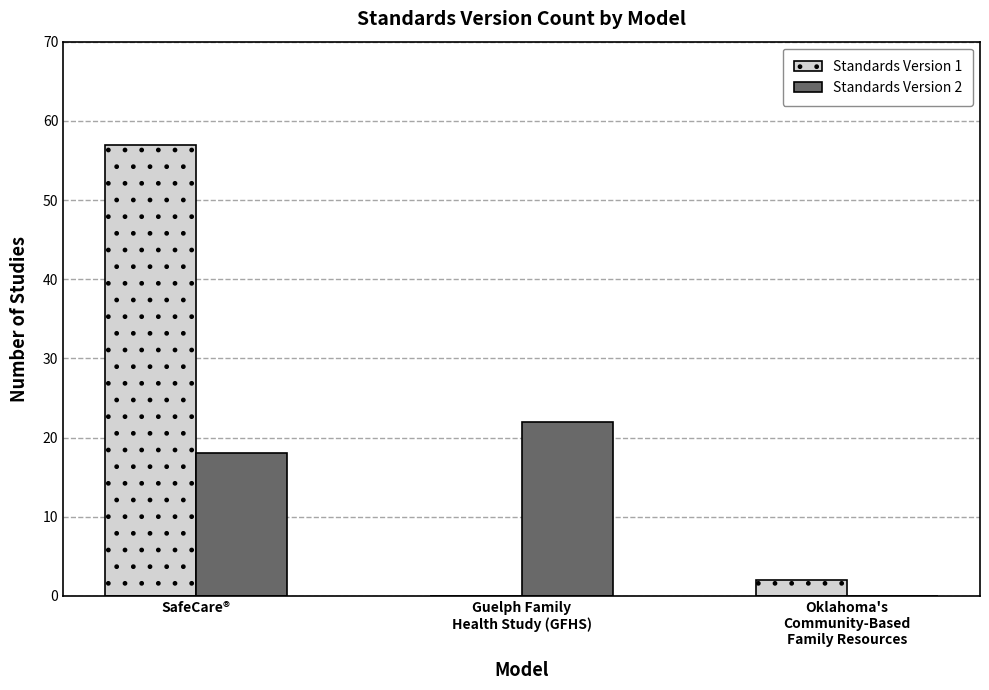

Between Guelph Family
Health Study (GFHS) and Oklahoma's
Community-Based
Family Resources, which series saw the biggest shift?

Standards Version 2